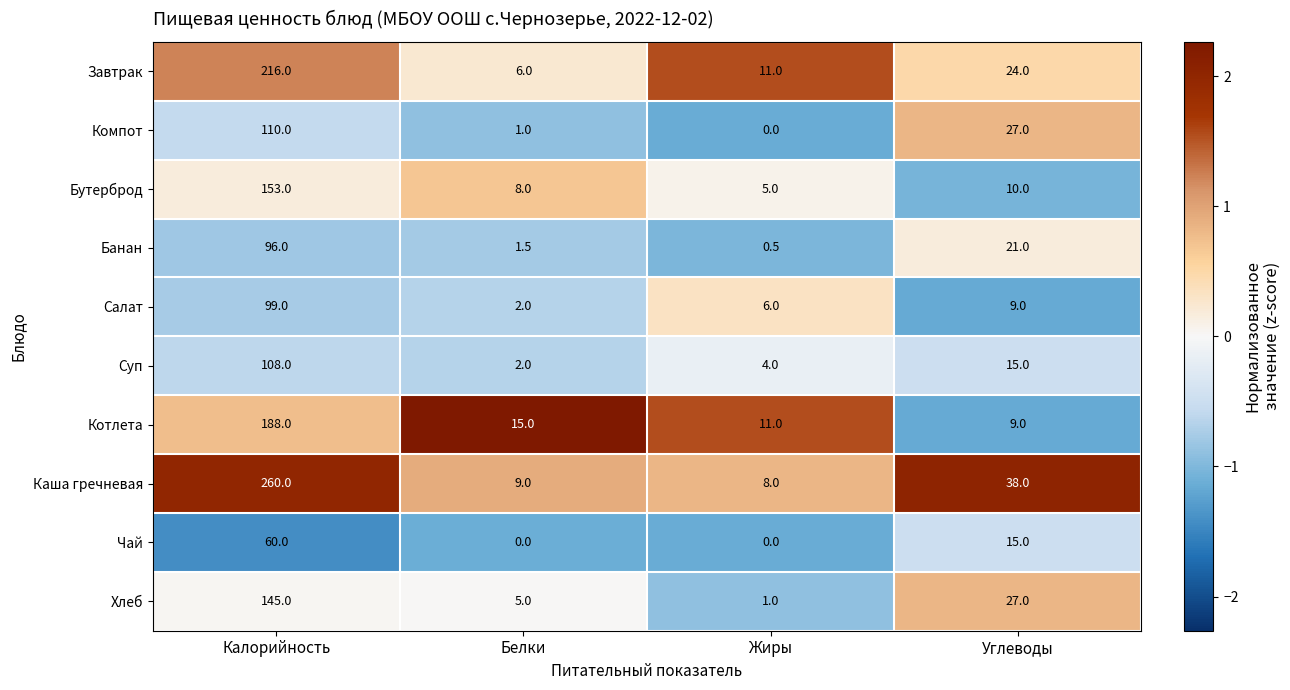

Rank the series by their maximum value, from highest to lowest.

Каша гречневая, Завтрак, Котлета, Бутерброд, Хлеб, Компот, Суп, Салат, Банан, Чай